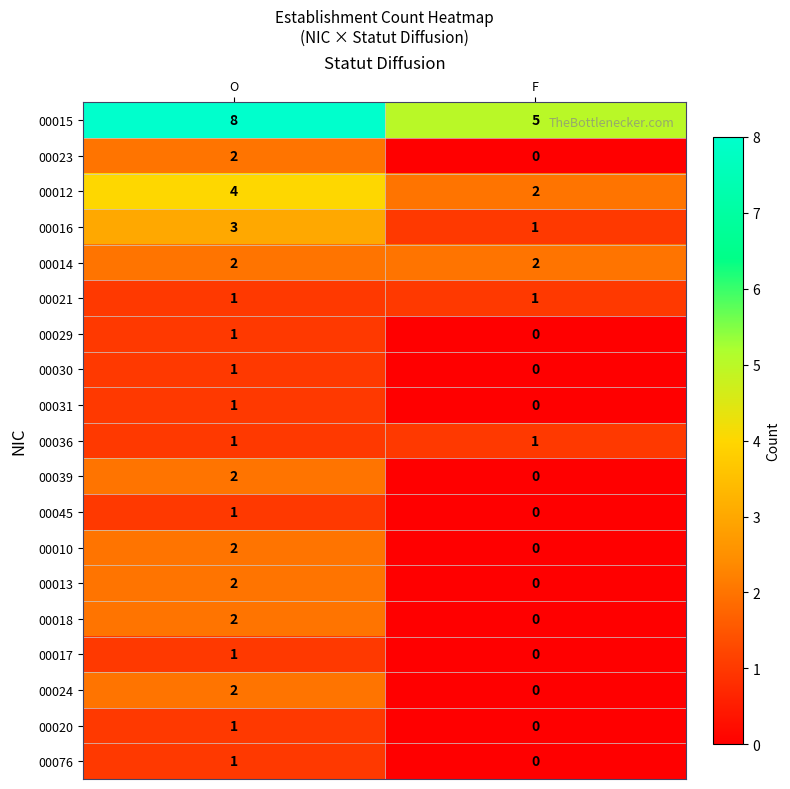

What is the spread (max minus min) of values at F?

5